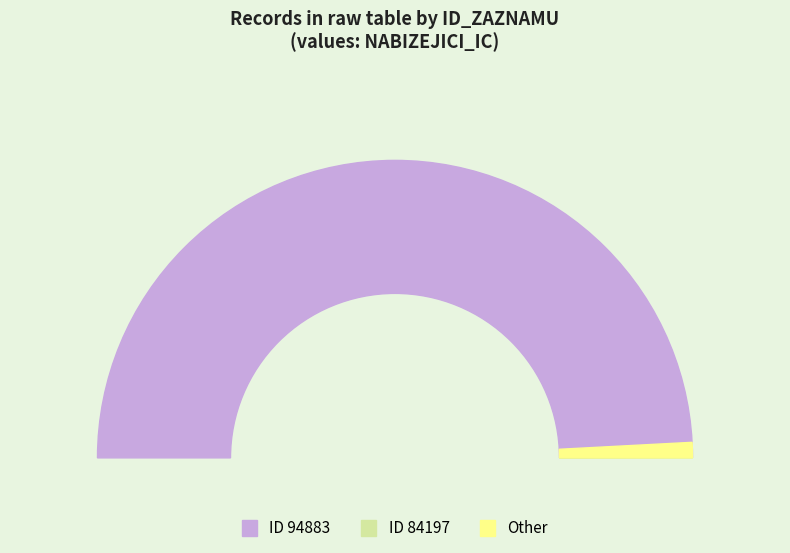

How many segments does this pie chart have?

2